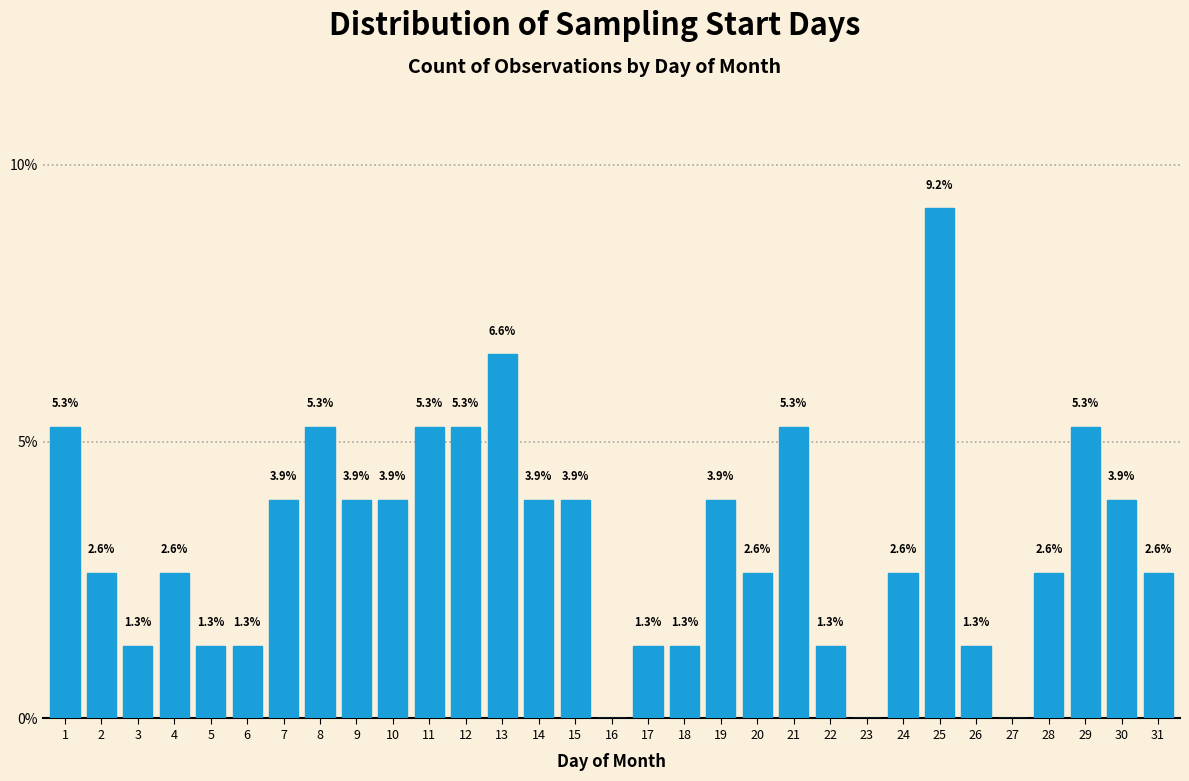

Reading right to left, transcribe all the data shown in this chart.

31=2.6	30=3.9	29=5.3	28=2.6	27=0.0	26=1.3	25=9.2	24=2.6	23=0.0	22=1.3	21=5.3	20=2.6	19=3.9	18=1.3	17=1.3	16=0.0	15=3.9	14=3.9	13=6.6	12=5.3	11=5.3	10=3.9	9=3.9	8=5.3	7=3.9	6=1.3	5=1.3	4=2.6	3=1.3	2=2.6	1=5.3